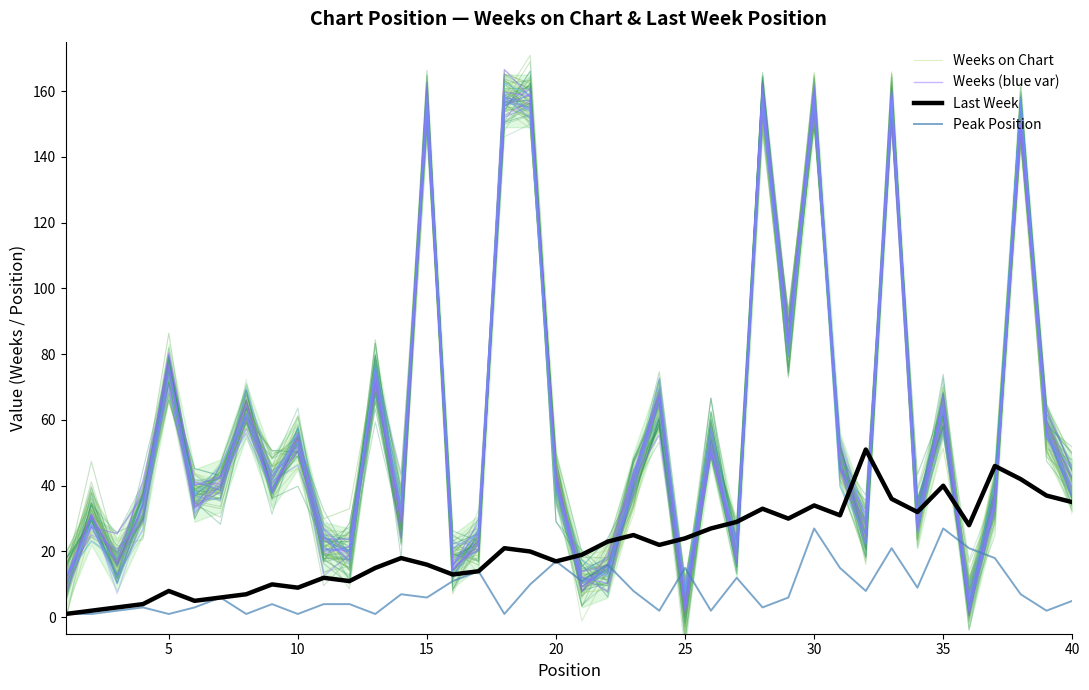

What is the difference between the second highest and second lowest values in the Last Week series?

44.0